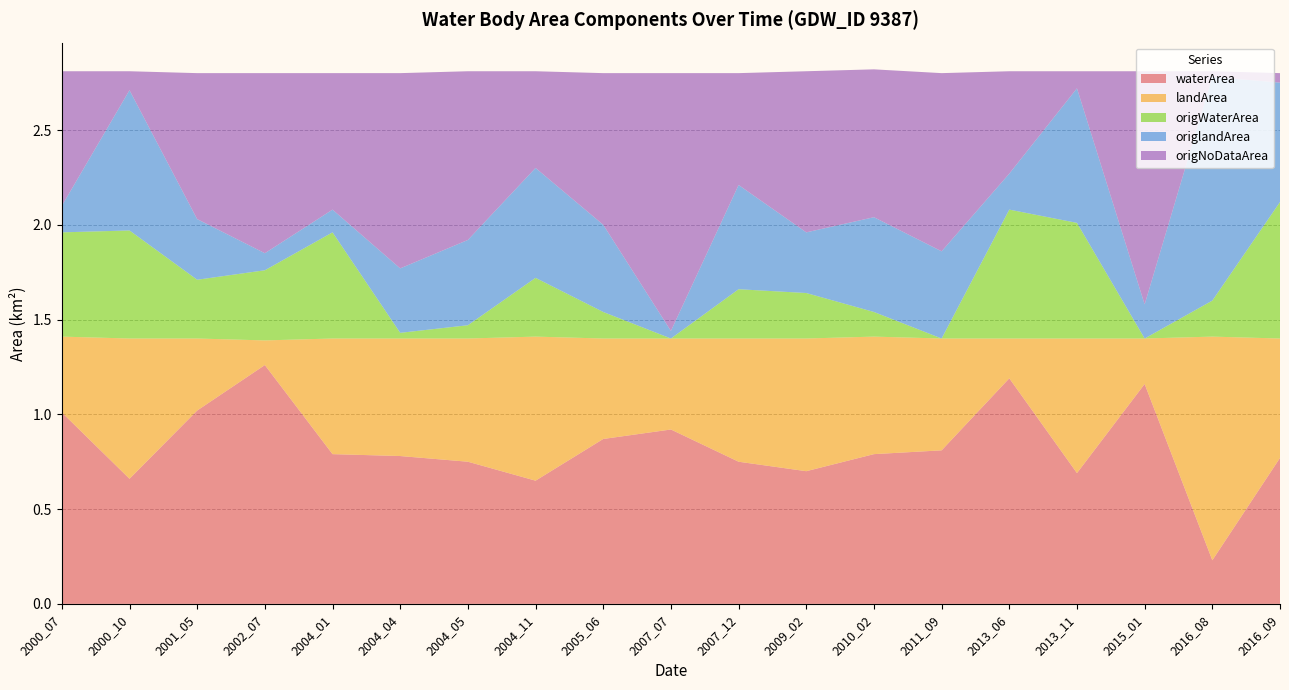

Reading left to right, extract all data points from this chart.

waterArea: 2000_07=1.0	2000_10=0.7	2001_05=1.0	2002_07=1.3	2004_01=0.8	2004_04=0.8	2004_05=0.8	2004_11=0.7	2005_06=0.9	2007_07=0.9	2007_12=0.8	2009_02=0.7	2010_02=0.8	2011_09=0.8	2013_06=1.2	2013_11=0.7	2015_01=1.2	2016_08=0.2	2016_09=0.8
landArea: 2000_07=0.4	2000_10=0.7	2001_05=0.4	2002_07=0.1	2004_01=0.6	2004_04=0.6	2004_05=0.7	2004_11=0.8	2005_06=0.5	2007_07=0.5	2007_12=0.7	2009_02=0.7	2010_02=0.6	2011_09=0.6	2013_06=0.2	2013_11=0.7	2015_01=0.2	2016_08=1.2	2016_09=0.6
origWaterArea: 2000_07=0.6	2000_10=0.6	2001_05=0.3	2002_07=0.4	2004_01=0.6	2004_04=0.0	2004_05=0.1	2004_11=0.3	2005_06=0.1	2007_07=0.0	2007_12=0.3	2009_02=0.2	2010_02=0.1	2011_09=0.0	2013_06=0.7	2013_11=0.6	2015_01=0.0	2016_08=0.2	2016_09=0.7
origlandArea: 2000_07=0.1	2000_10=0.7	2001_05=0.3	2002_07=0.1	2004_01=0.1	2004_04=0.3	2004_05=0.5	2004_11=0.6	2005_06=0.5	2007_07=0.0	2007_12=0.6	2009_02=0.3	2010_02=0.5	2011_09=0.5	2013_06=0.2	2013_11=0.7	2015_01=0.2	2016_08=1.2	2016_09=0.6
origNoDataArea: 2000_07=0.7	2000_10=0.1	2001_05=0.8	2002_07=0.9	2004_01=0.7	2004_04=1.0	2004_05=0.9	2004_11=0.5	2005_06=0.8	2007_07=1.4	2007_12=0.6	2009_02=0.8	2010_02=0.8	2011_09=0.9	2013_06=0.5	2013_11=0.1	2015_01=1.2	2016_08=0.0	2016_09=0.1